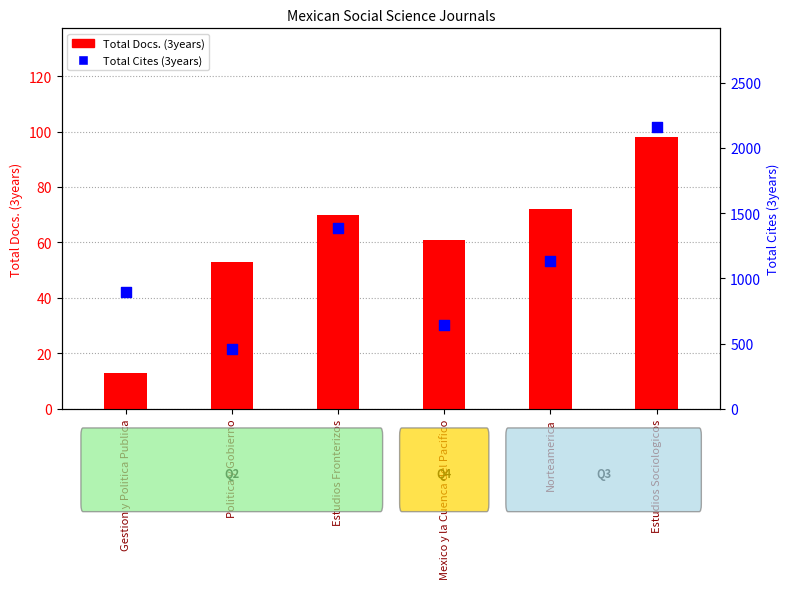

Which series contains the lowest Y value?

Total Docs. (3years)